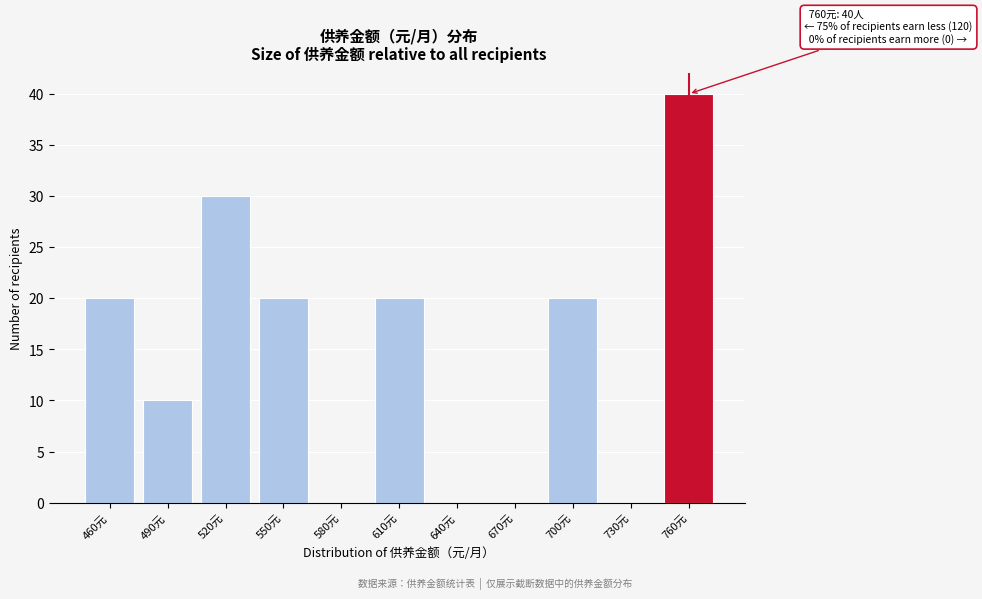

Over which range of the x-axis is the bar tallest?

745 to 775